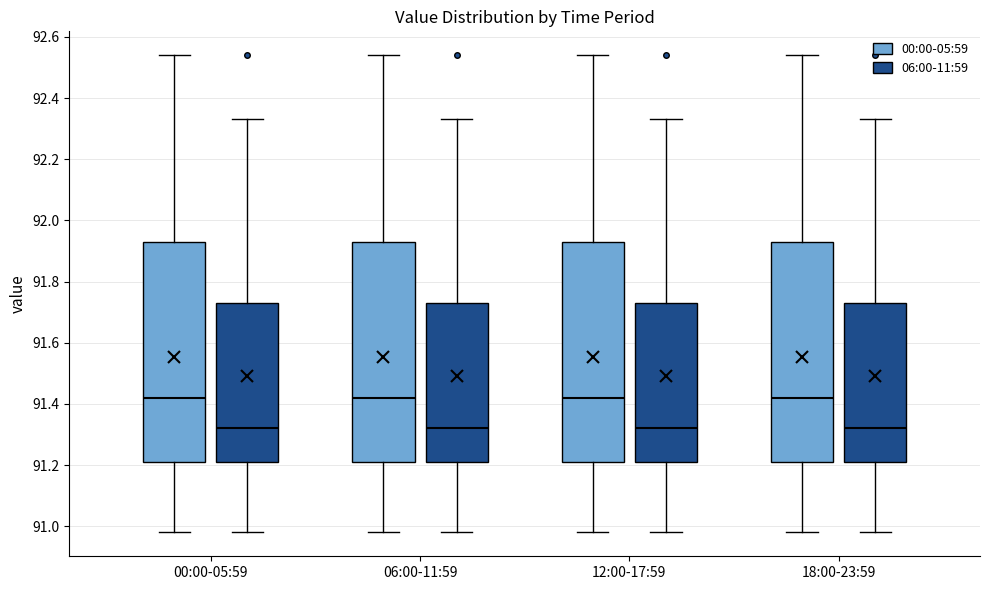

Reading left to right, read every box against the y-axis: the position of its median line, the range the box covers, and the ends of its whiskers. The values are not printed on the chart, so give them approximately, as read against the axis.

00:00-05:59 (00:00-05:59): median 91.42, box 91.22 to 91.94, whiskers 90.98 to 92.54
00:00-05:59 (06:00-11:59): median 91.32, box 91.22 to 91.74, whiskers 90.98 to 92.34
06:00-11:59 (00:00-05:59): median 91.42, box 91.22 to 91.94, whiskers 90.98 to 92.54
06:00-11:59 (06:00-11:59): median 91.32, box 91.22 to 91.74, whiskers 90.98 to 92.34
12:00-17:59 (00:00-05:59): median 91.42, box 91.22 to 91.94, whiskers 90.98 to 92.54
12:00-17:59 (06:00-11:59): median 91.32, box 91.22 to 91.74, whiskers 90.98 to 92.34
18:00-23:59 (00:00-05:59): median 91.42, box 91.22 to 91.94, whiskers 90.98 to 92.54
18:00-23:59 (06:00-11:59): median 91.32, box 91.22 to 91.74, whiskers 90.98 to 92.34